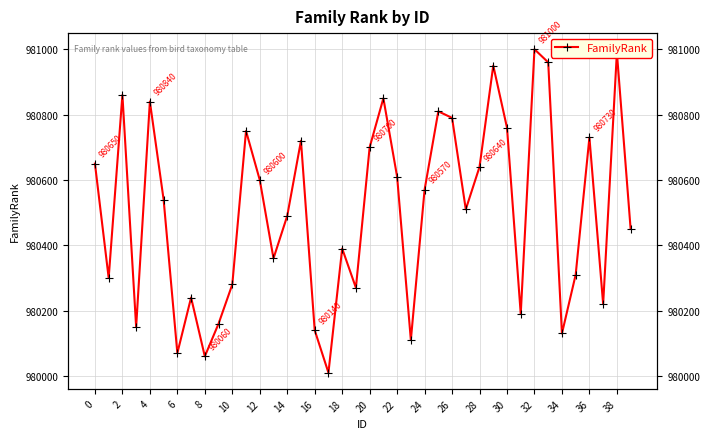

True or false: the data has more than 0 interior local peaks.

True